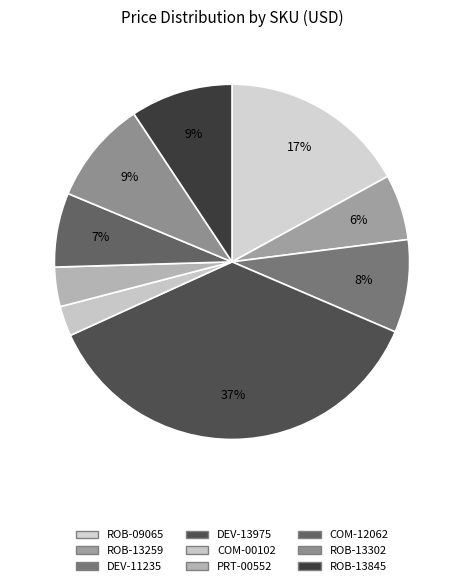

Is it true that ROB-13845 is 9% of the pie?

True